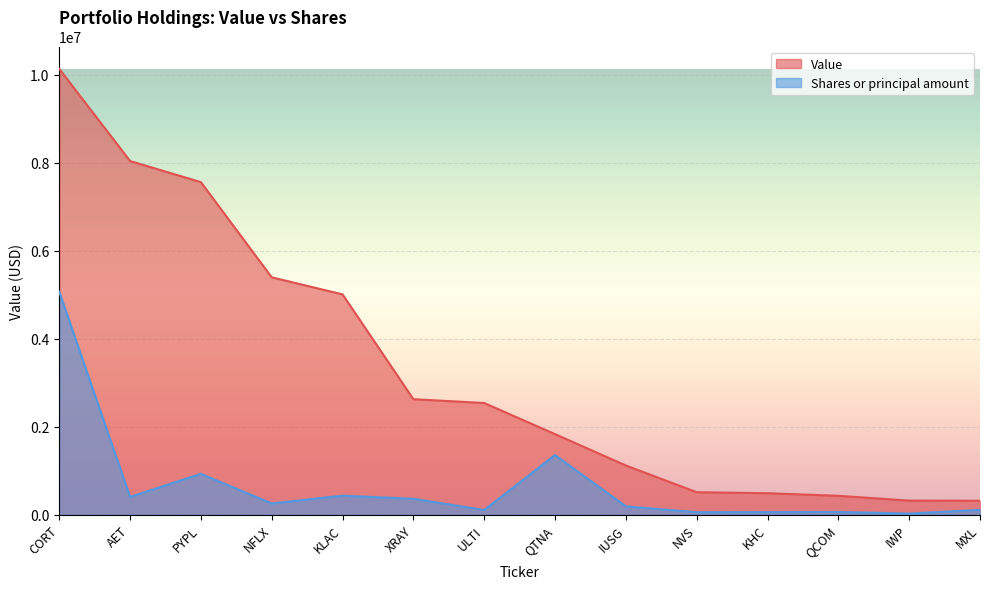

Reading left to right, what are all the values shown in this chart?

Value: 10133000.0	8037000.0	7557000.0	5394000.0	5006000.0	2624000.0	2537000.0	1830000.0	1117000.0	510000.0	487000.0	428000.0	319000.0	316000.0
Shares or principal amount: 5066500.0	402328.1	926908.7	253725.0	430213.7	360012.0	104986.6	1354548.8	187514.7	54877.3	56556.9	60376.8	23849.1	108020.7